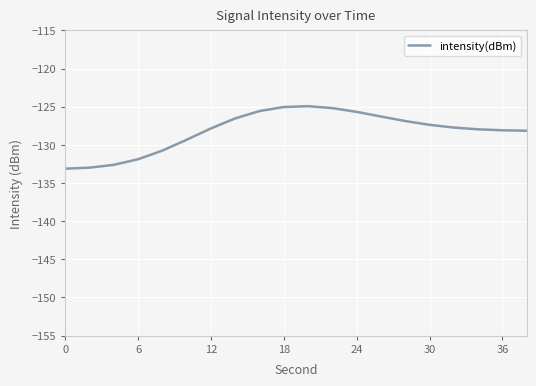

How many lines are shown in the chart?

1